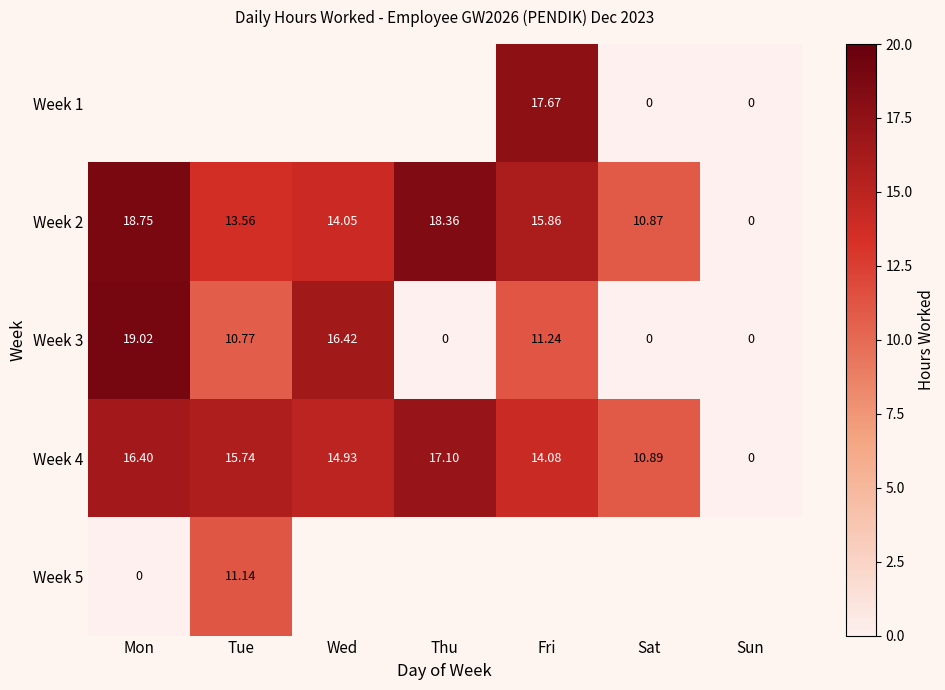

Count the number of data series in this chart.

5